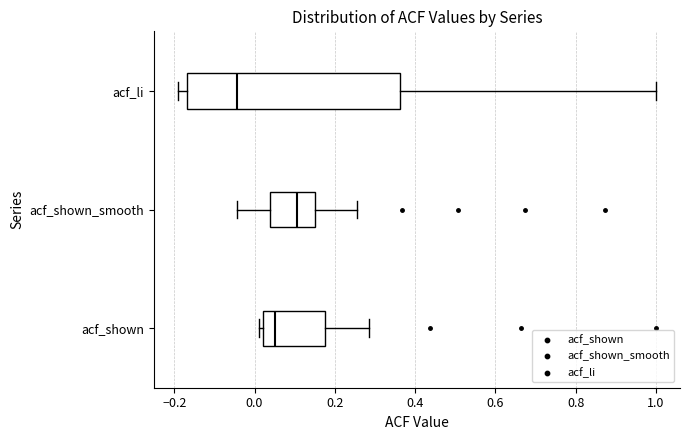

Reading bottom to top, transcribe this box plot: for each box, give where its median line is, the range the box spans, and where its two whiskers end, as read against the x-axis. The values are not printed on the chart, so give them approximately, as read against the axis.

acf_shown: median 0.06, box 0.02 to 0.18, whiskers 0.02 (just left of the box's left edge) to 0.28
acf_shown_smooth: median 0.10, box 0.04 to 0.14, whiskers -0.04 to 0.26
acf_li: median -0.04, box -0.16 to 0.36, whiskers -0.20 to 1.00